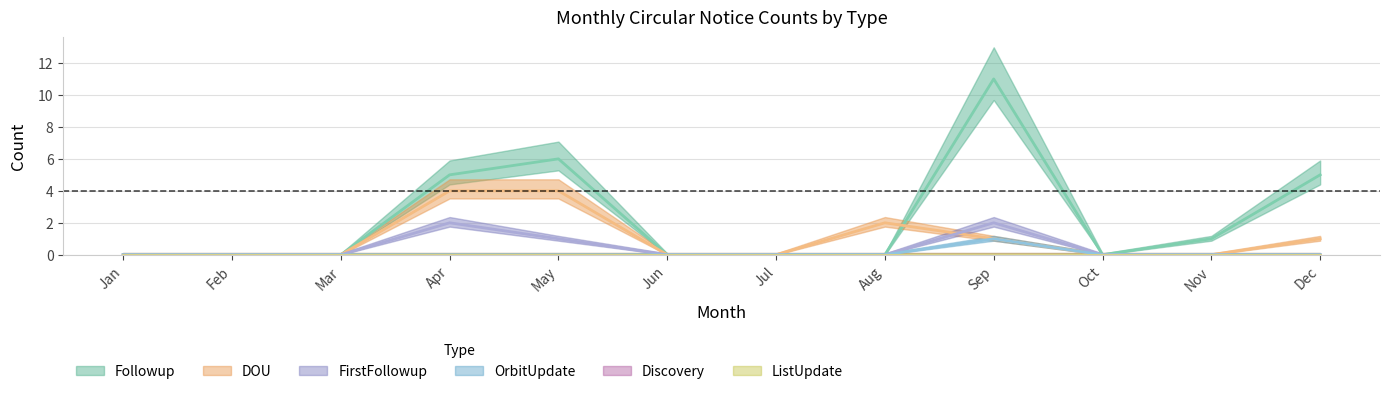

Rank the series at Aug from lowest to highest value.

Followup, FirstFollowup, OrbitUpdate, DOU